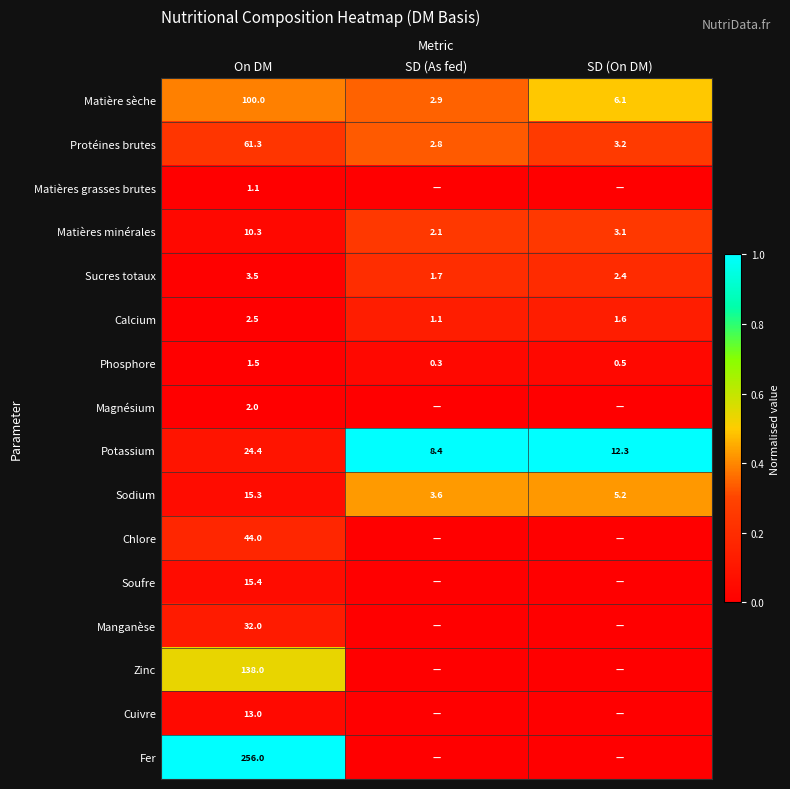

At which label does Matière sèche first exceed 6?

On DM